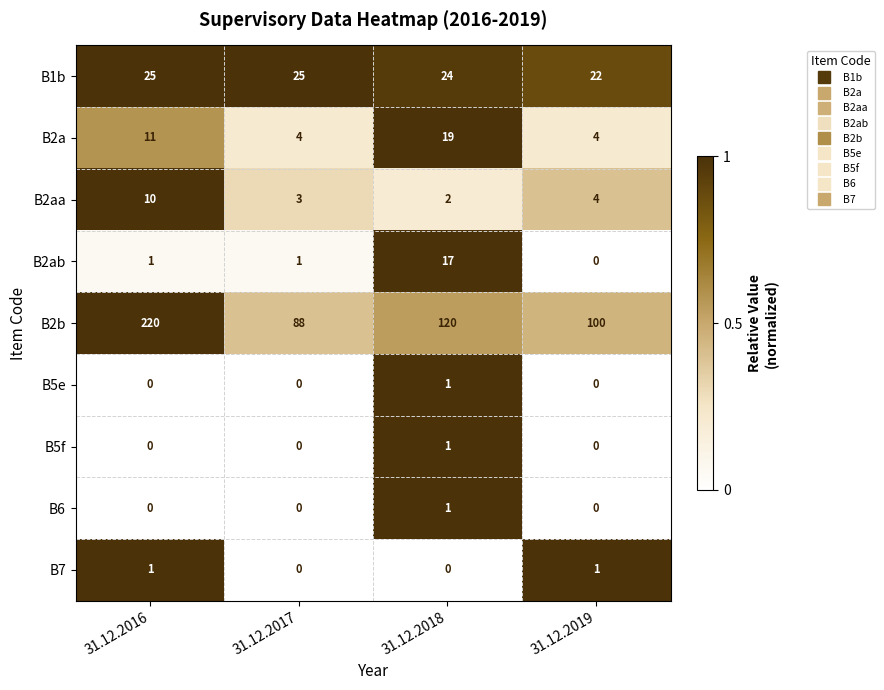

Which series has the largest total across all categories?

B2b